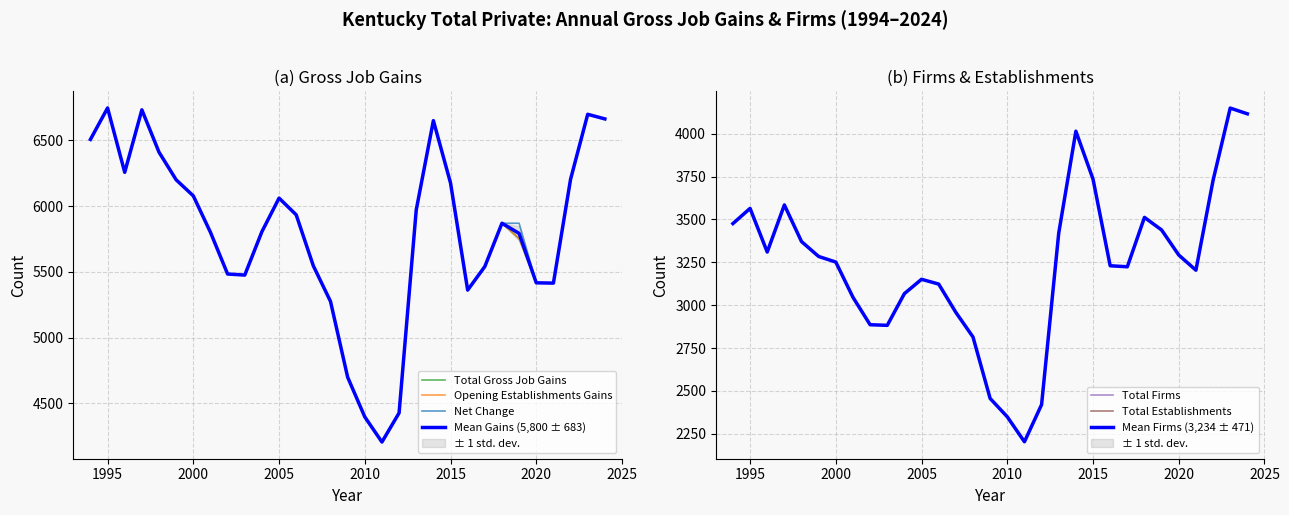

Which category has the lowest value in the Net Change series?

2011